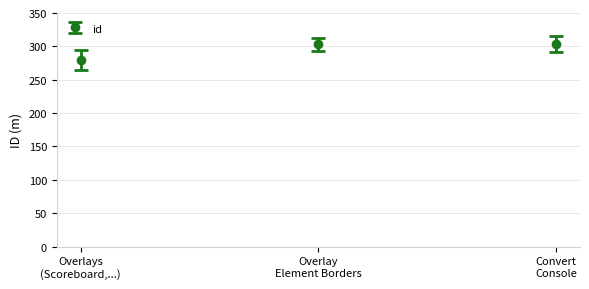

How many lines are shown in the chart?

1